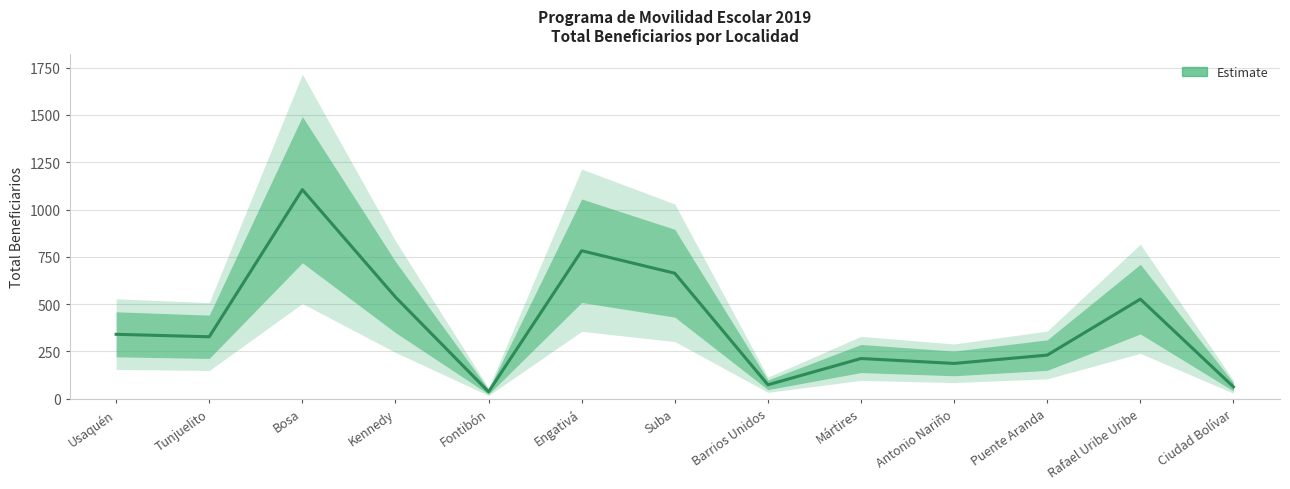

The value at Usaquén is 340. True or false?

True